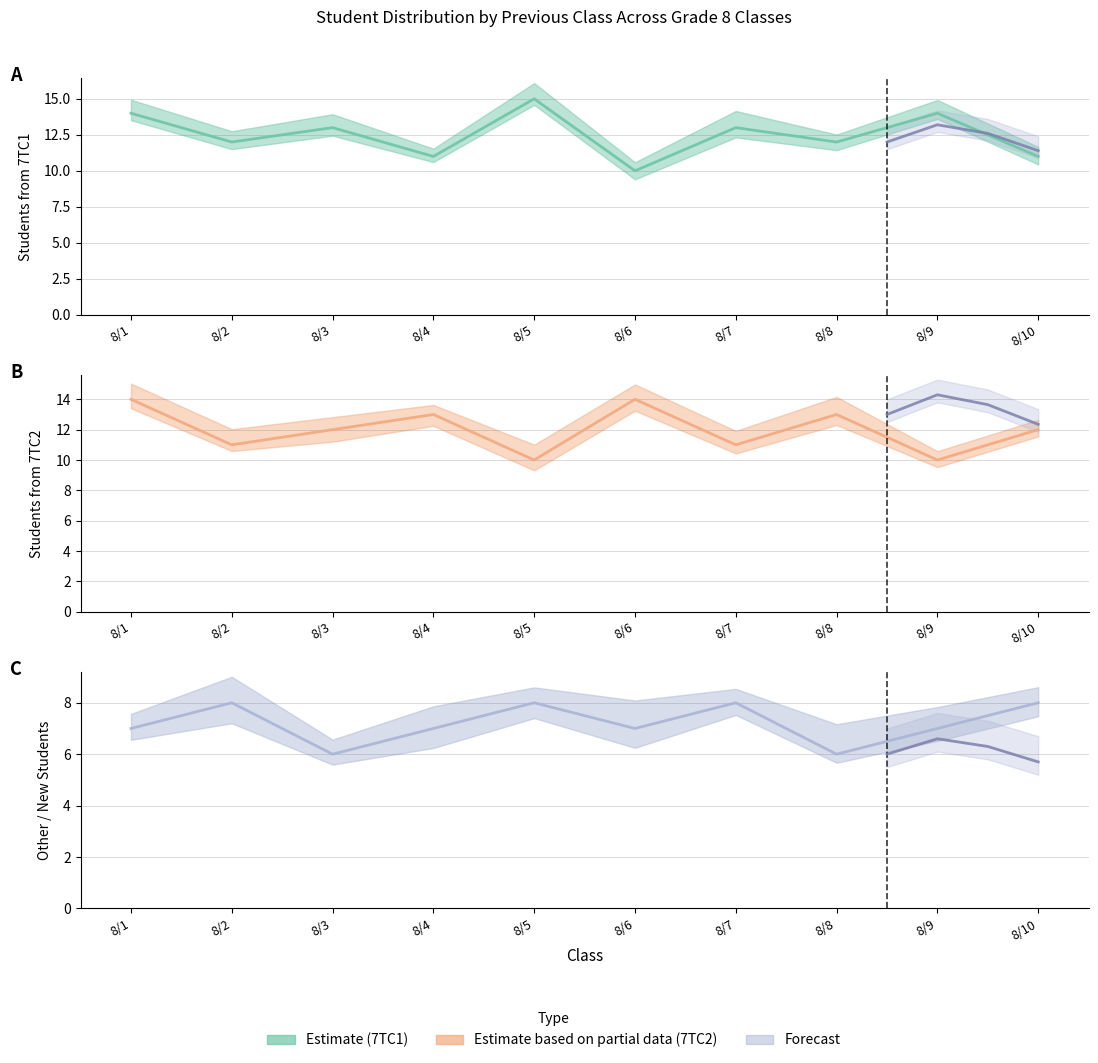

What is the sum of the Other/New values at 8/10 and 8/3?

14